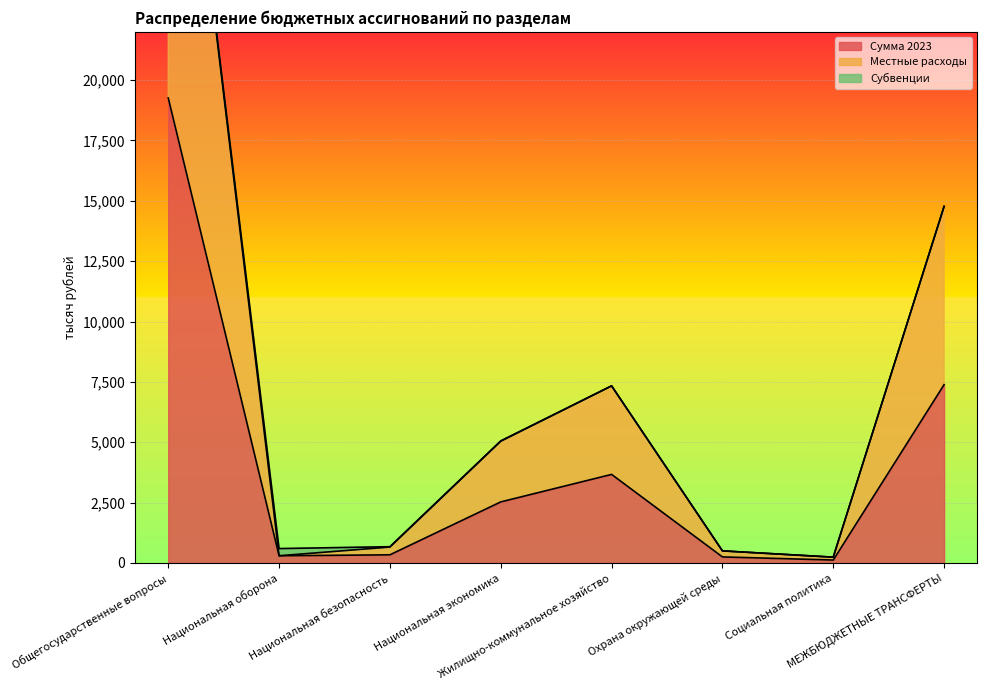

At which category does the chart reach its minimum across all series?

Социальная политика